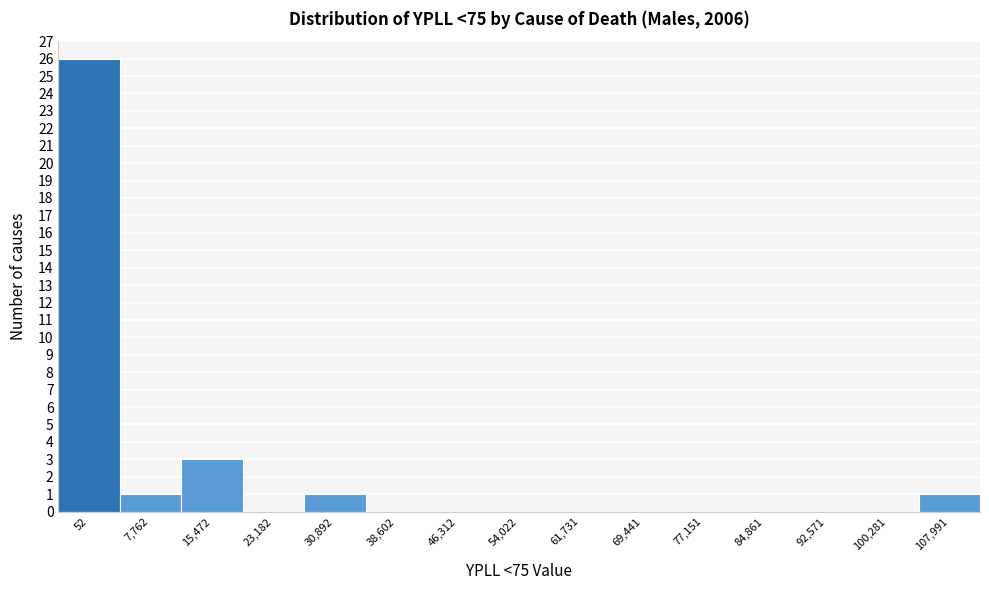

Reading right to left, extract all data points from this chart.

107,991=1	100,281=0	92,571=0	84,861=0	77,151=0	69,441=0	61,731=0	54,022=0	46,312=0	38,602=0	30,892=1	23,182=0	15,472=3	7,762=1	52=26